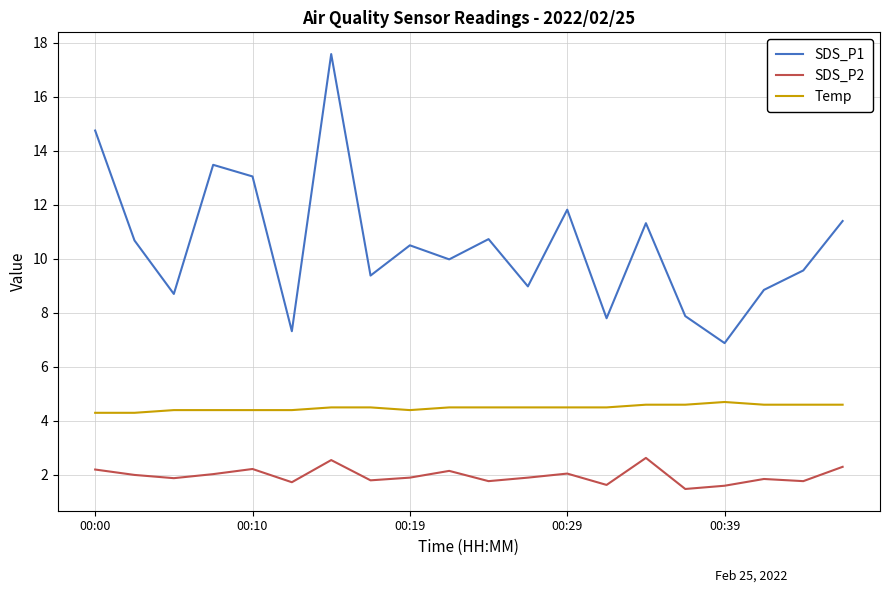

Which series has the largest total across all categories?

SDS_P1